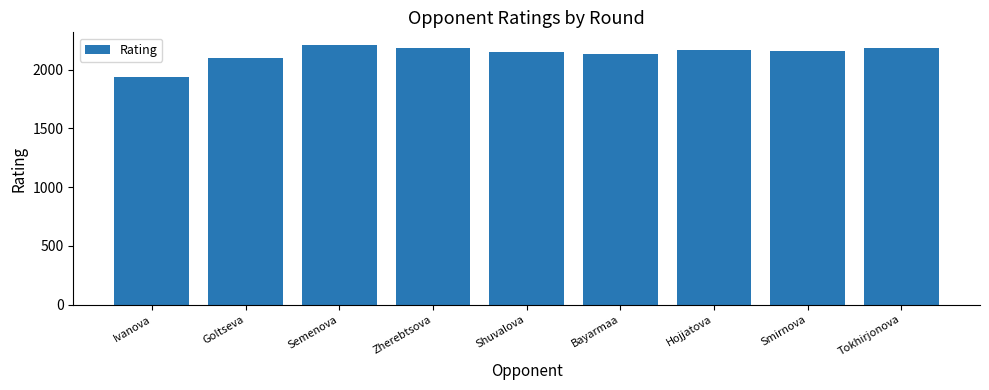

What position from the left is Smirnova?

8